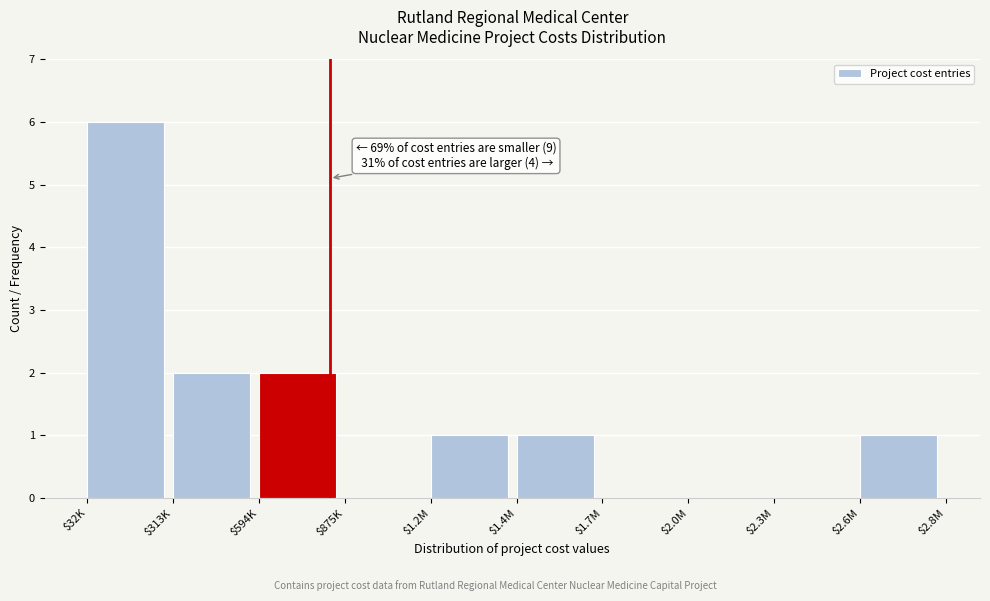

The value at $2.6M is 1. True or false?

True